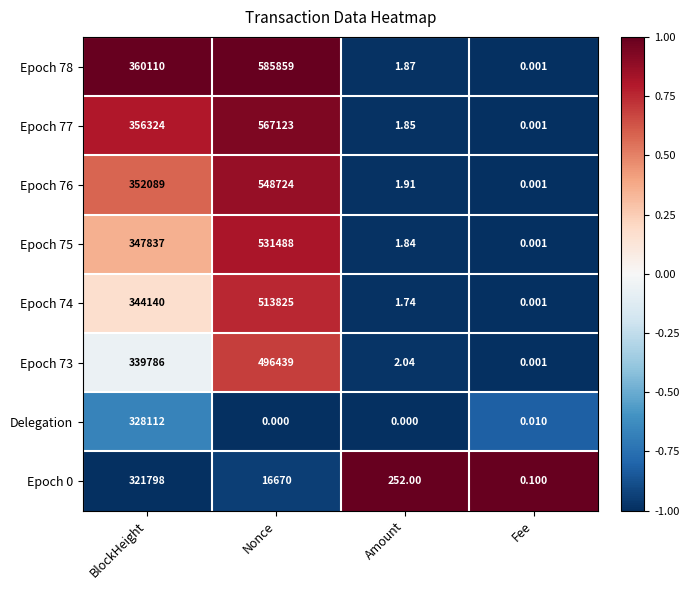

Rank the categories by Epoch 75 value from highest to lowest.

Nonce, BlockHeight, Amount, Fee